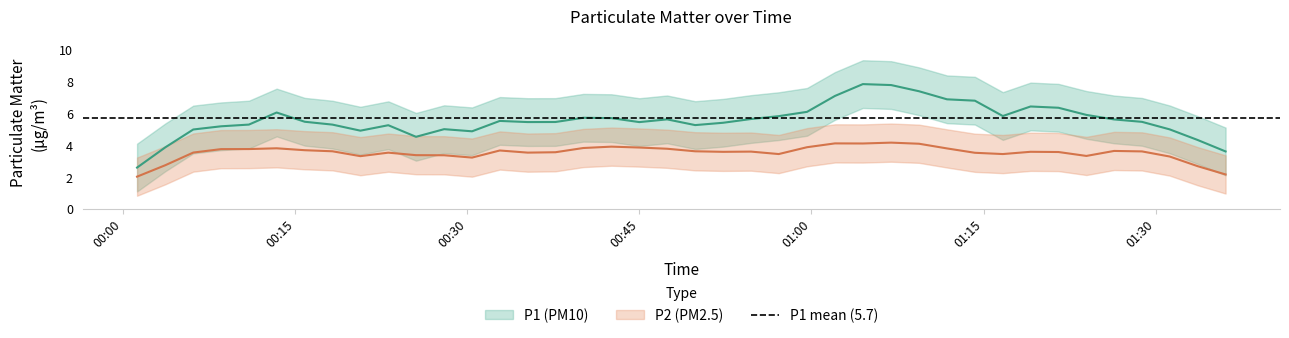

How many distinct data groups are displayed?

2